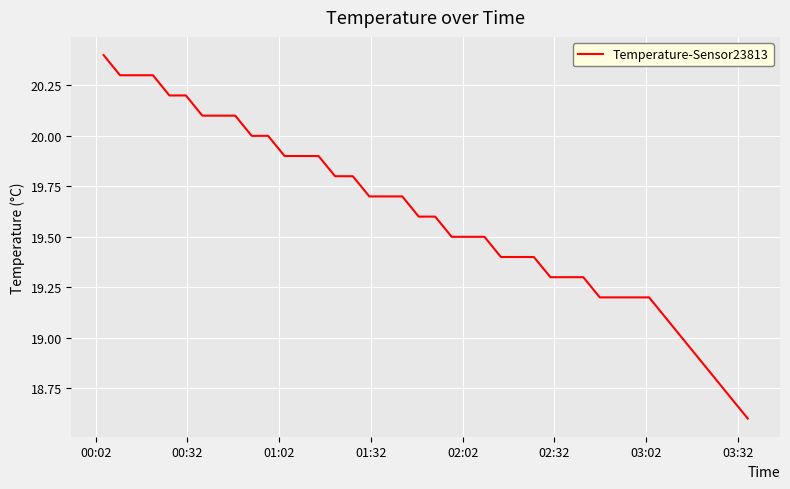

What is the minimum value shown in the chart?

18.6